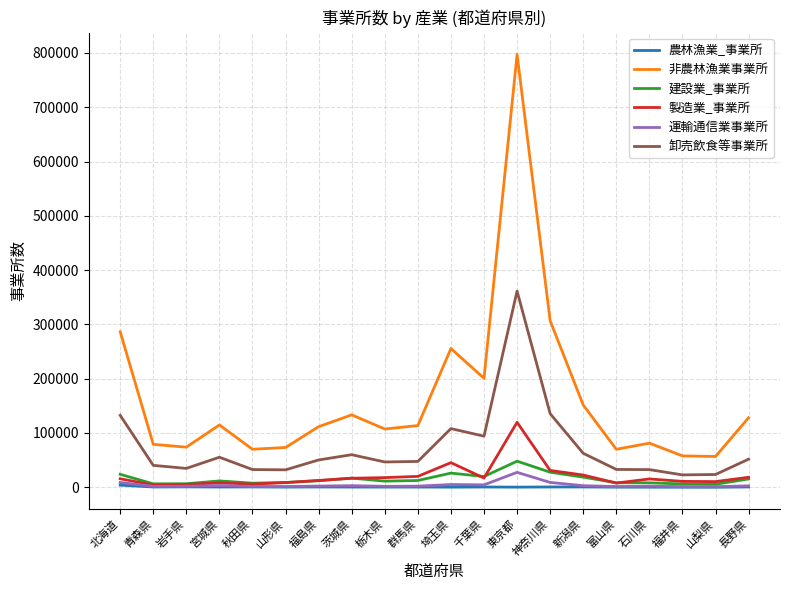

Between 北海道 and 福井県, which series saw the biggest shift?

非農林漁業事業所